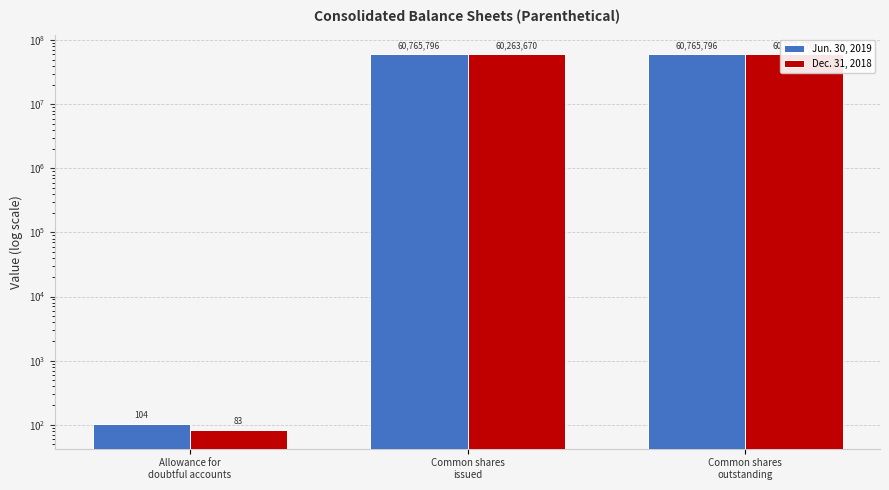

What is the label of the 1st bar from the left?

Allowance for
doubtful accounts